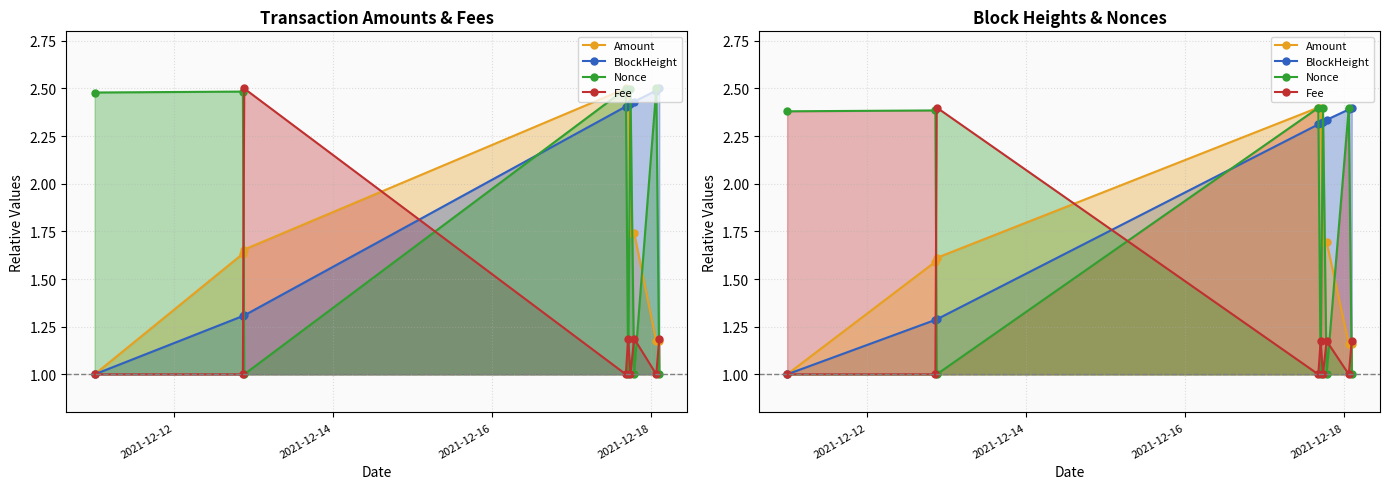

Count the number of data series in this chart.

4